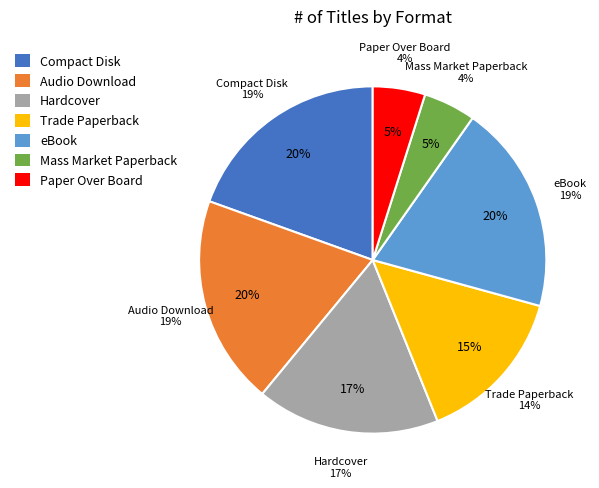

What is the ratio of the value at Compact Disk to the value at Paper Over Board?

4.0